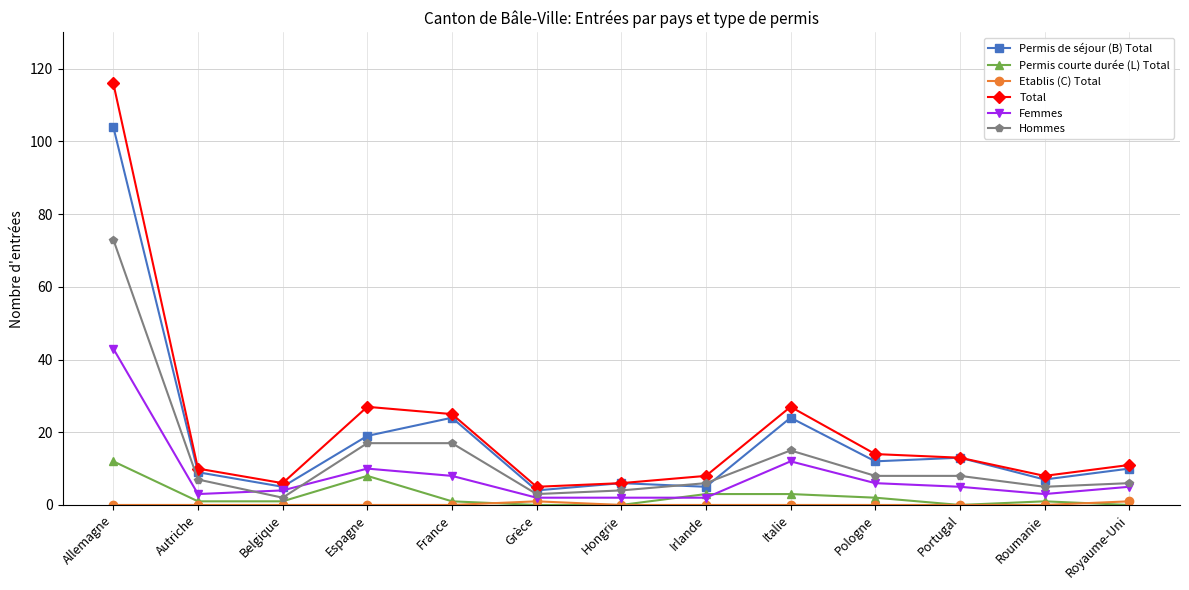

What is the sum of the Hommes values at Allemagne and Irlande?

79